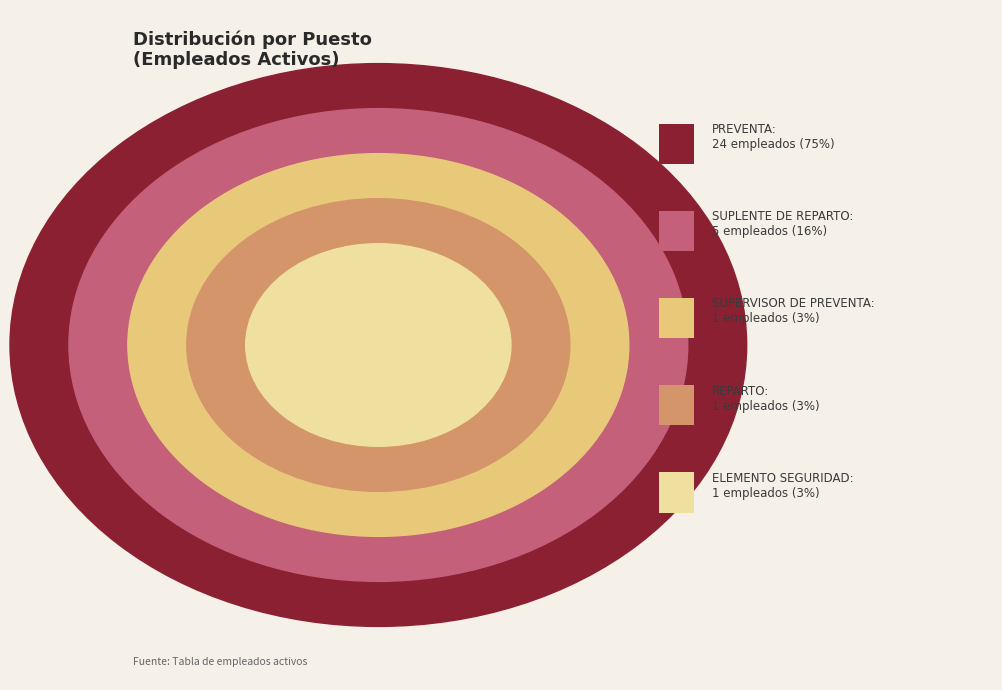

What is the change in value from PREVENTA to REPARTO?

-23